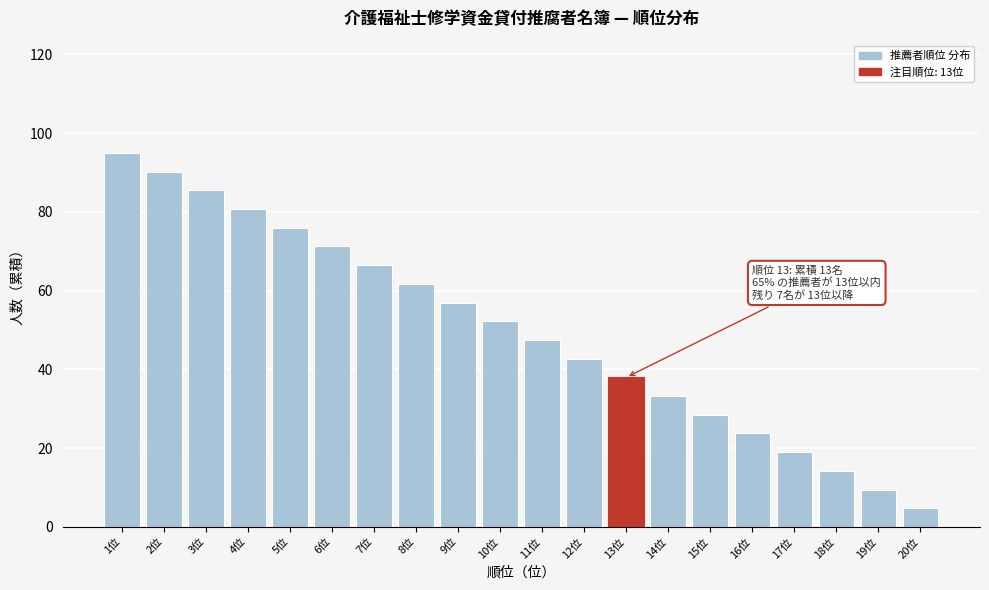

List the labels in order of value, largest first.

1位, 2位, 3位, 4位, 5位, 6位, 7位, 8位, 9位, 10位, 11位, 12位, 13位, 14位, 15位, 16位, 17位, 18位, 19位, 20位